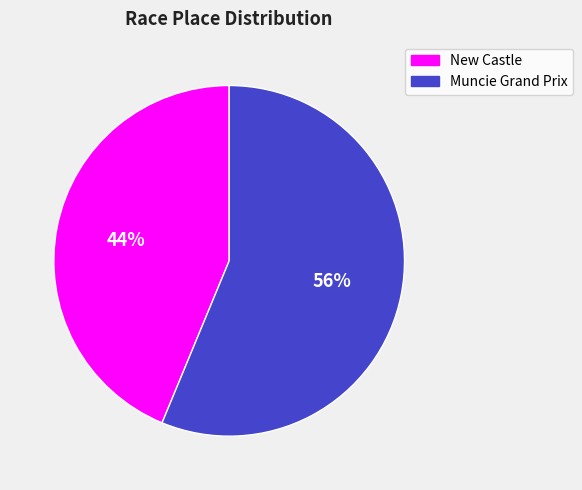

Is it true that Muncie Grand Prix is 43% of the pie?

False